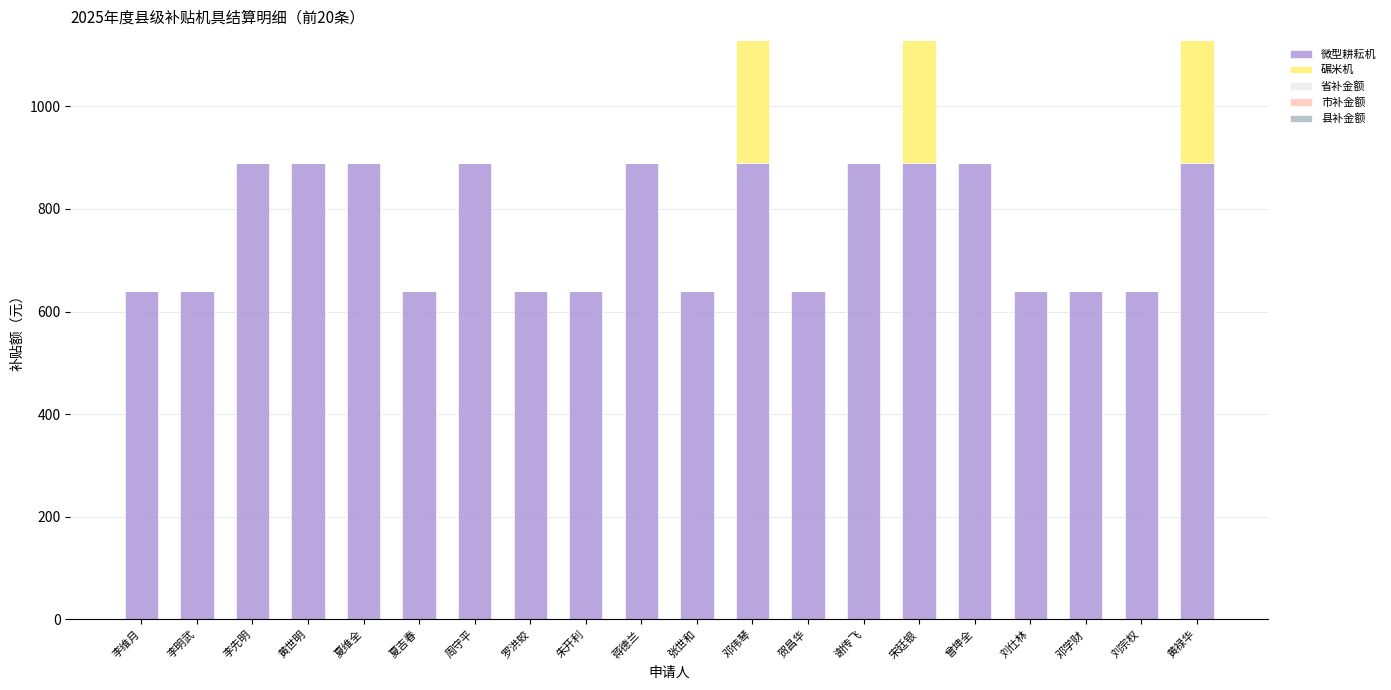

At which label is 微型耕耘机 closest to 765?

李维月